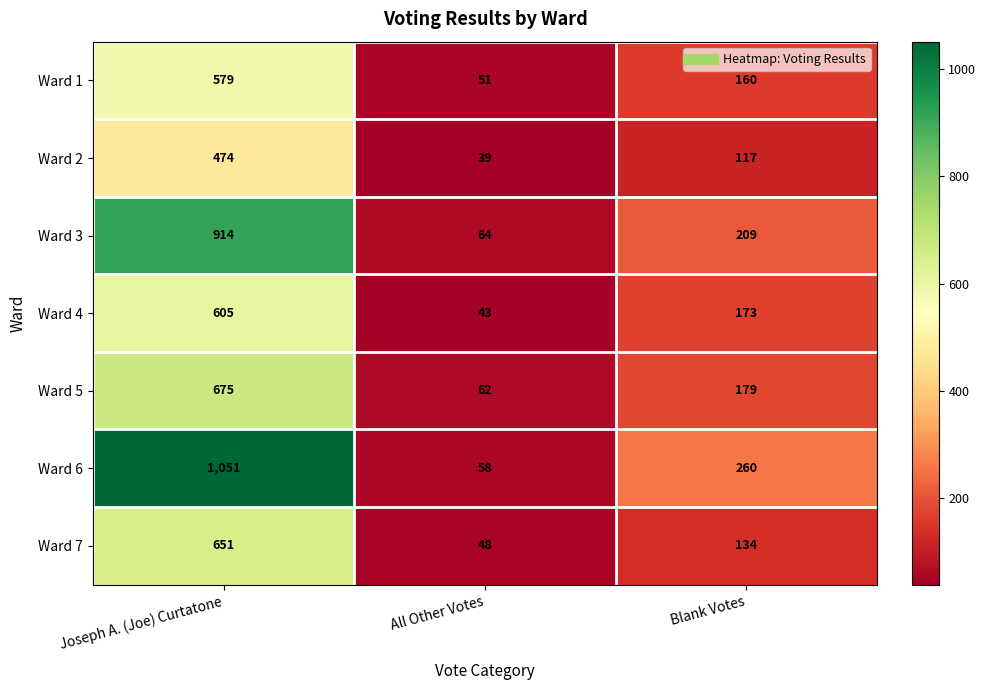

At which label does Ward 1 first exceed 160?

Joseph A. (Joe) Curtatone